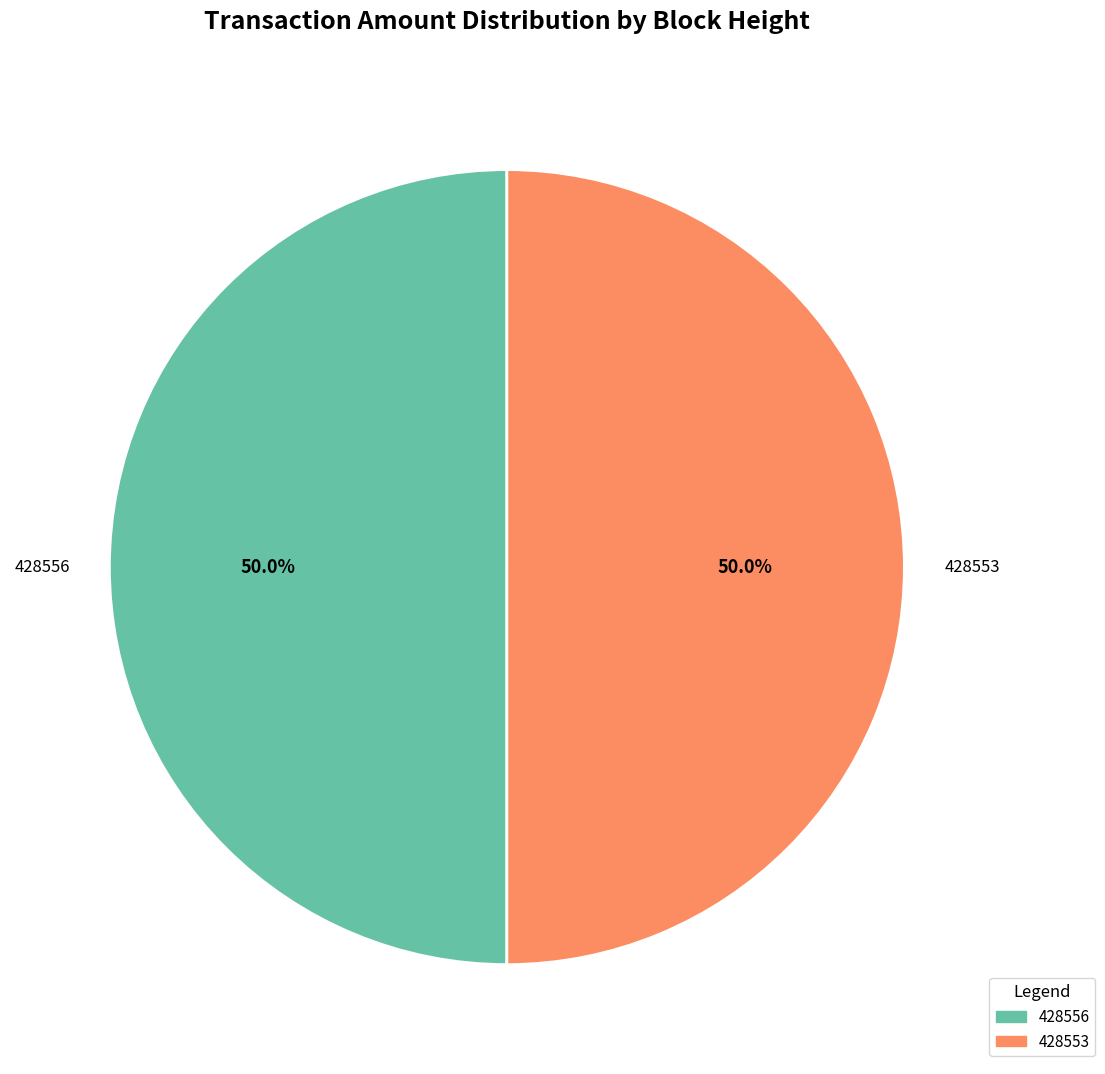

What is the ratio of the value at 428553 to the value at 428556?

1.0